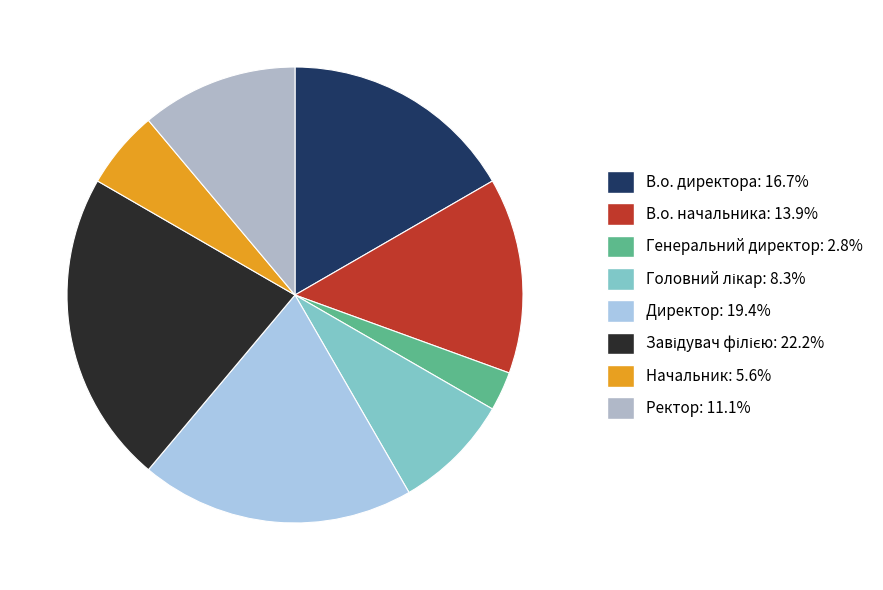

What is the largest slice in the pie chart?

Завідувач філією